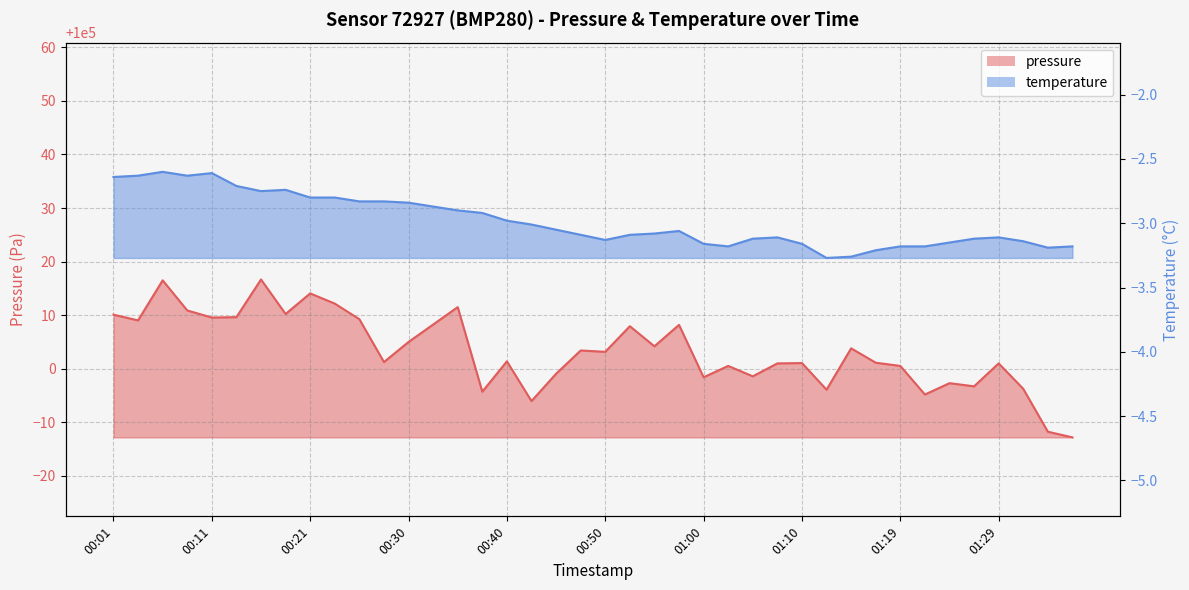

Rank the series at 01:02 from lowest to highest value.

temperature, pressure